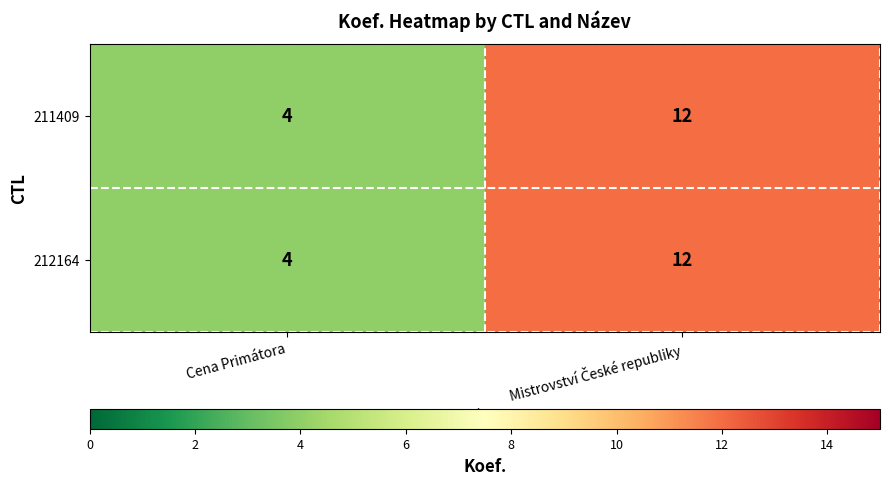

What is the average value of the 211409 series?

8